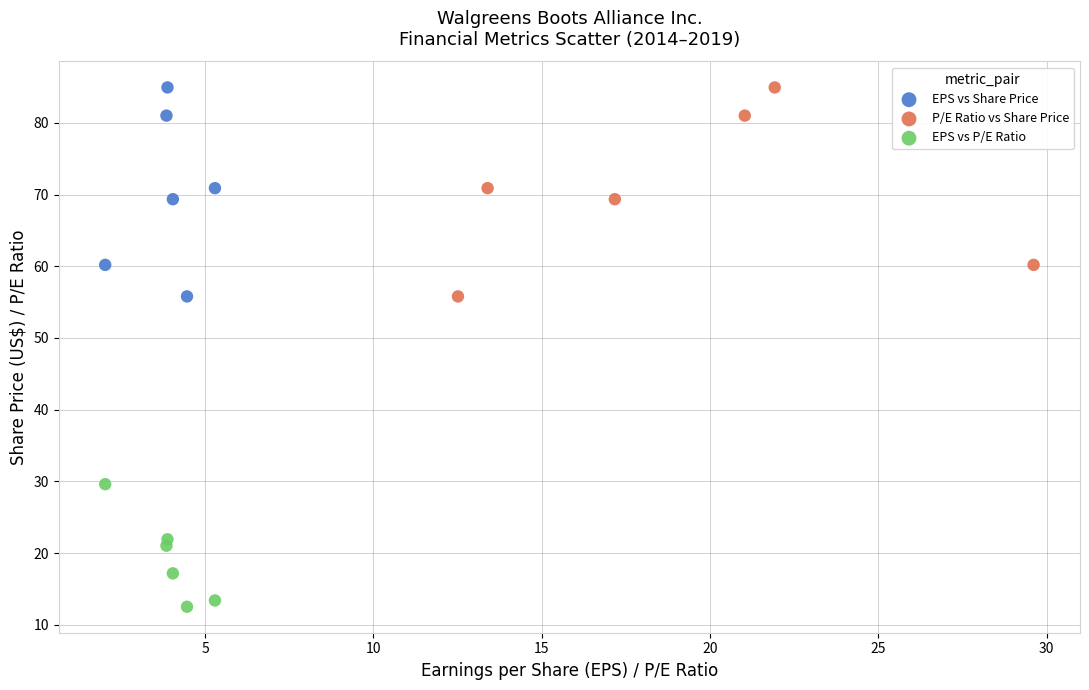

Which series reaches the minimum Y coordinate?

EPS vs P/E Ratio